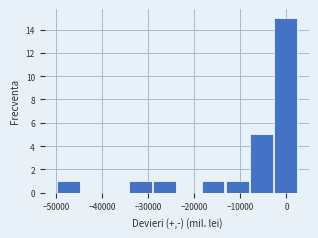

Over which range of the x-axis is the bar tallest?

-3000 to 2000